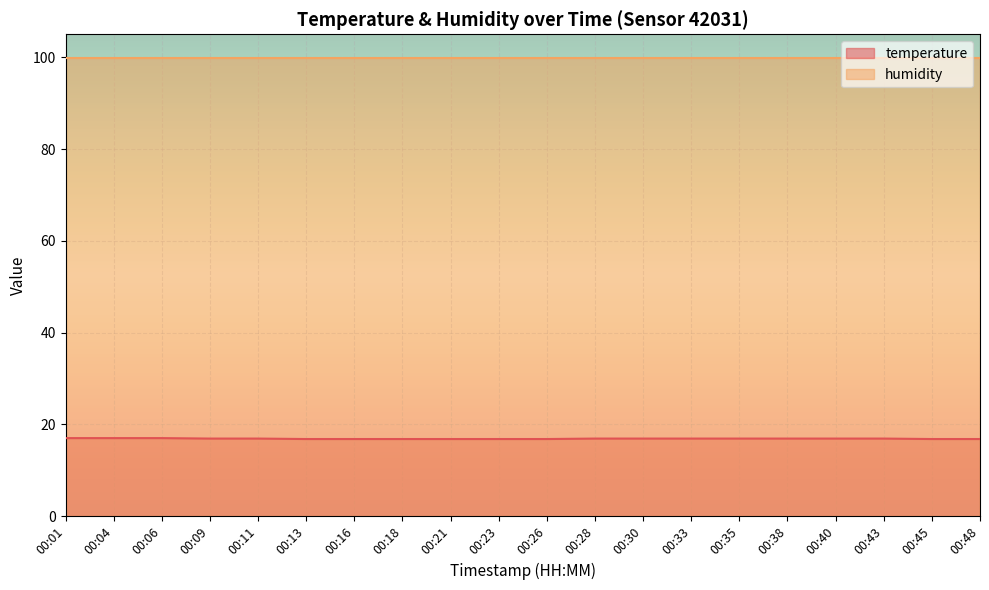

How many data points does each series have?

20